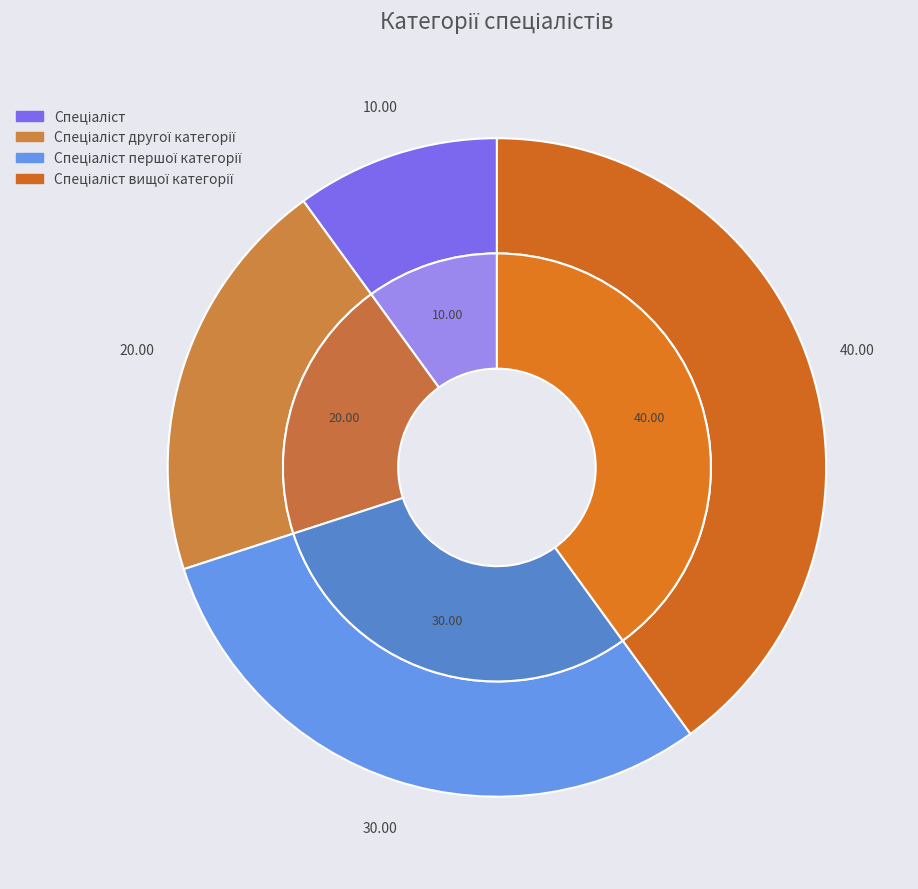

Do Спеціаліст and Спеціаліст вищої категорії together represent more than half of the pie?

No